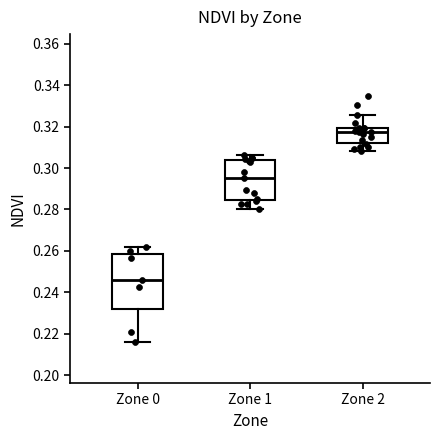

Reading left to right, read every box against the y-axis: the position of its median line, the range the box covers, and the ends of its whiskers. The values are not printed on the chart, so give them approximately, as read against the axis.

Zone 0: median 0.246, box 0.232 to 0.258, whiskers 0.216 to 0.262
Zone 1: median 0.296, box 0.284 to 0.304, whiskers 0.280 to 0.306
Zone 2: median 0.318, box 0.312 to 0.320, whiskers 0.308 to 0.326